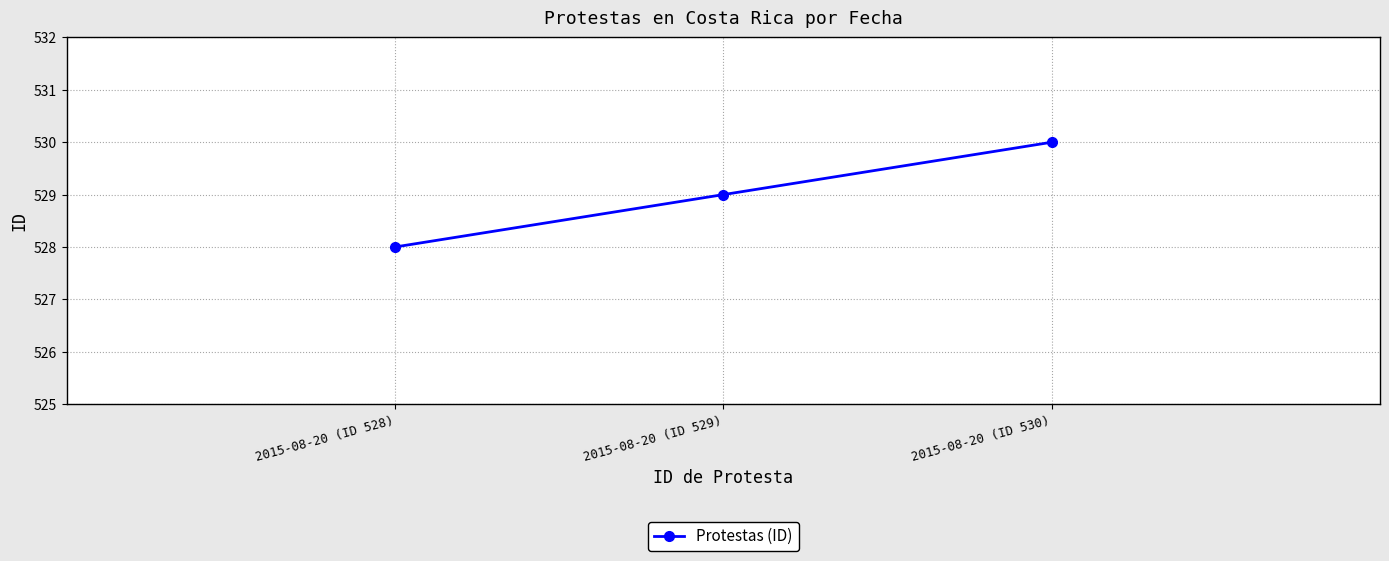

What position from the left is 2015-08-20 (ID 530)?

3